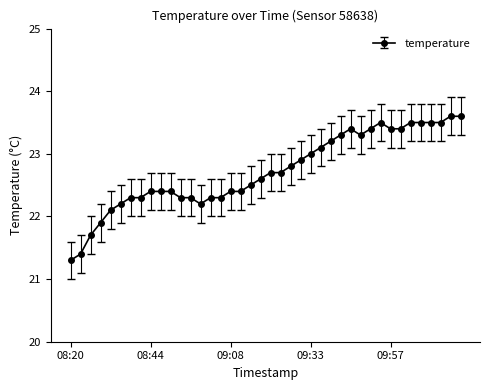

What is the difference between the second highest and second lowest values?

2.2